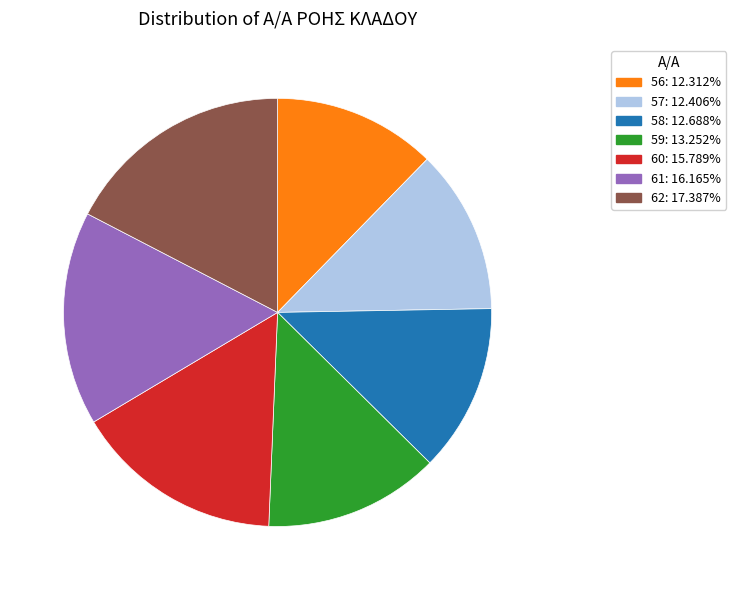

Combined, do 56: 12.312% and 61: 16.165% account for over 50%?

No